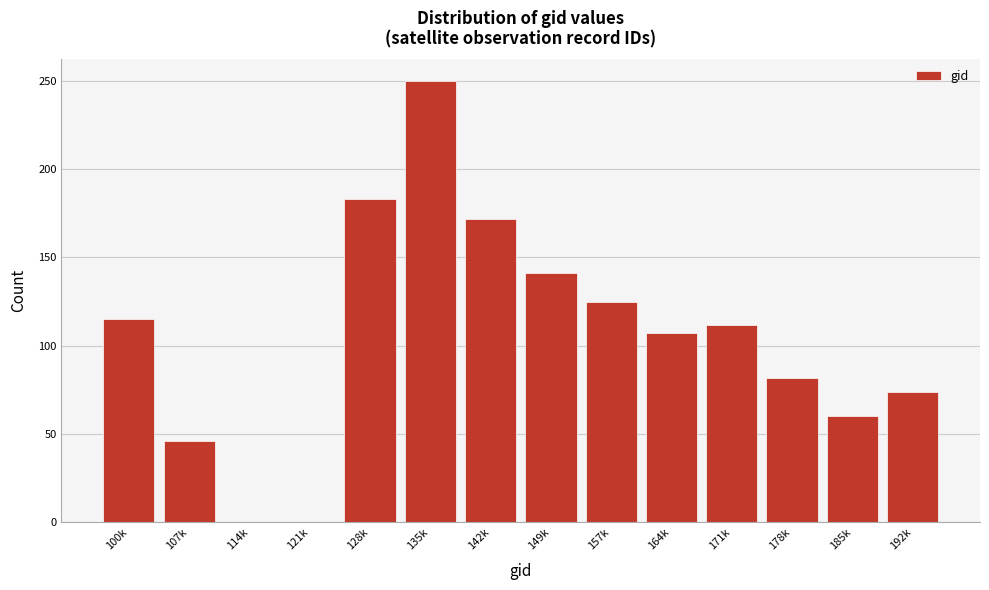

Reading left to right, what are all the values shown in this chart?

100k=115	107k=46	114k=0	121k=0	128k=183	135k=250	142k=172	149k=141	157k=125	164k=107	171k=112	178k=82	185k=60	192k=74